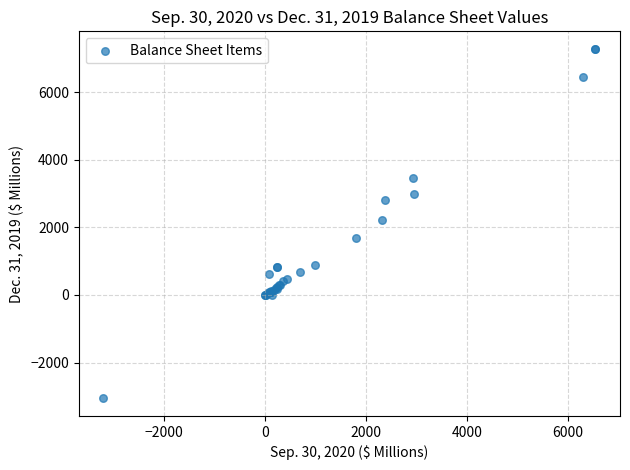

What Y value in the scatter plot is closest to 2111?

2228